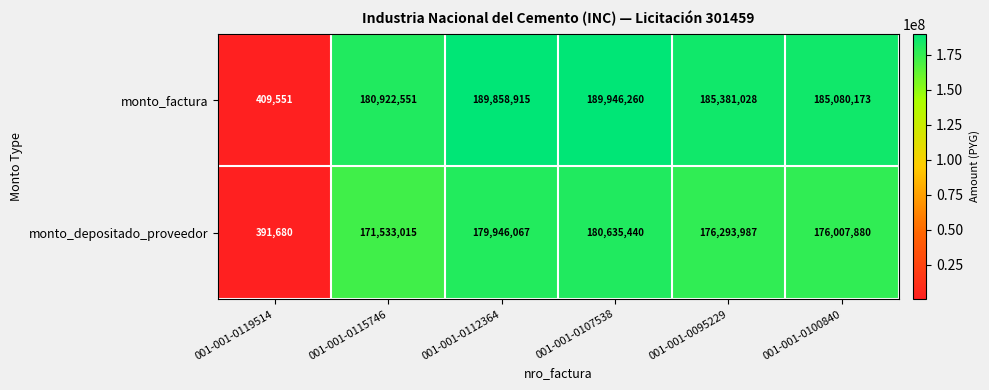

What is the total value across all series at 001-001-0095229?

361675015